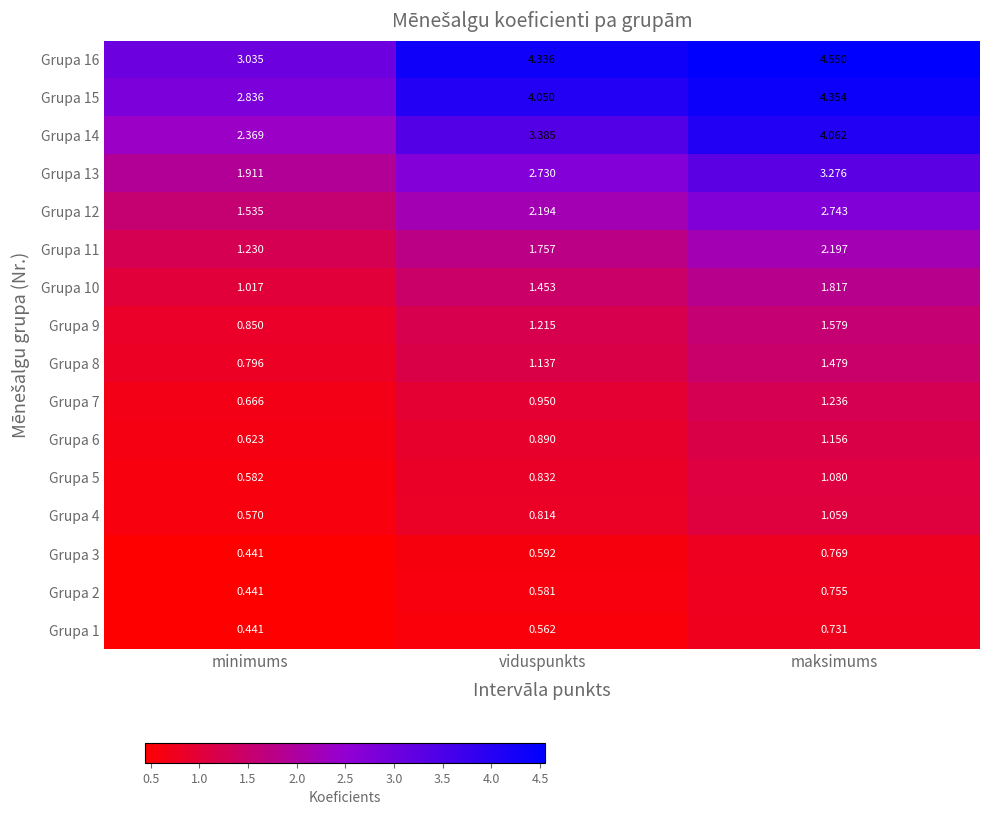

Is the value of Grupa 6 at viduspunkts greater than the value of Grupa 3 at maksimums?

Yes